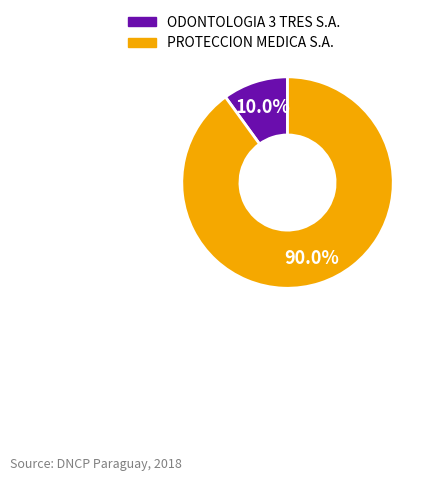

Is it true that ODONTOLOGIA 3 TRES S.A. is 20% of the pie?

False